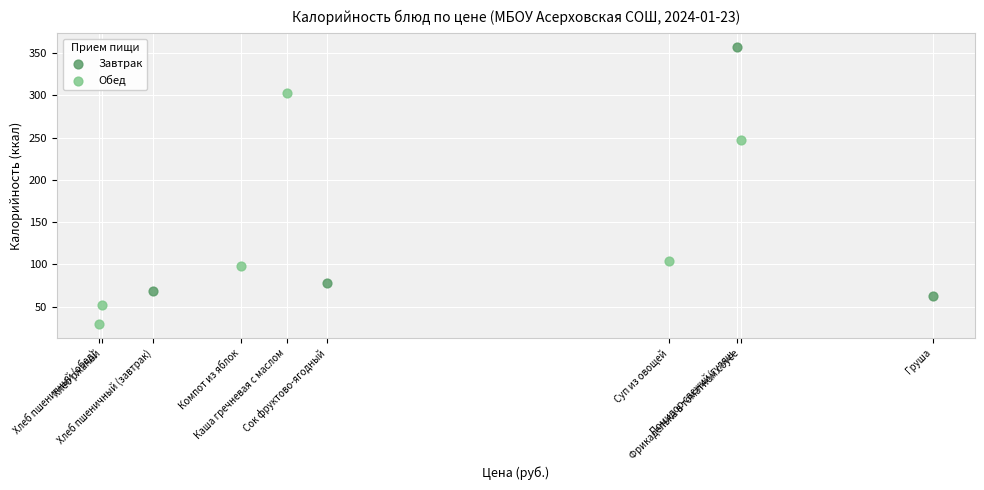

Which series reaches the minimum Y coordinate?

Обед